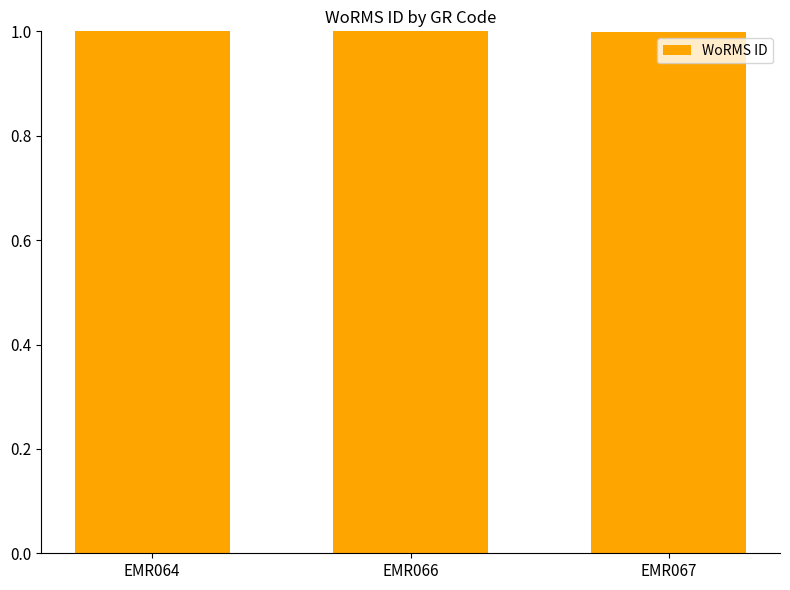

What is the value of the 1st bar from the left?

1.0